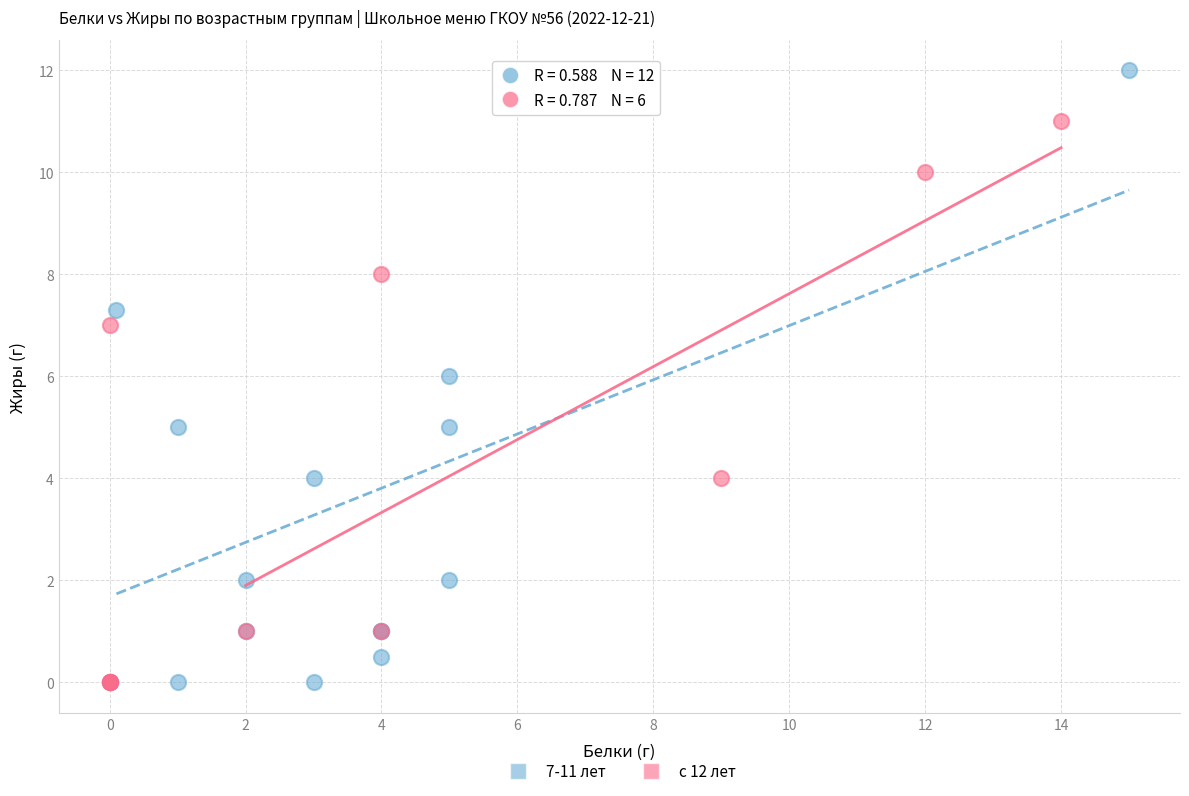

Which series has the largest Y range (max minus min)?

7-11 лет